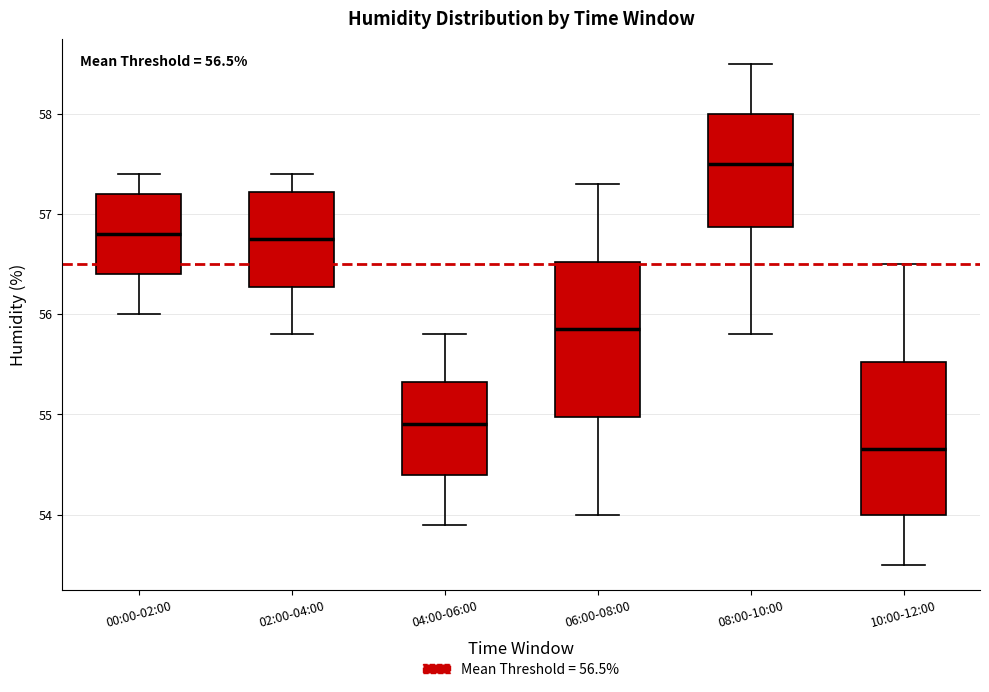

Which box's median line is the highest?

08:00-10:00